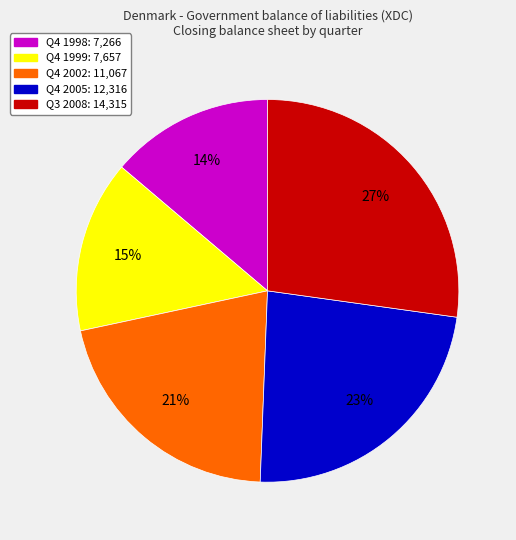

Count the number of slices in the pie.

5